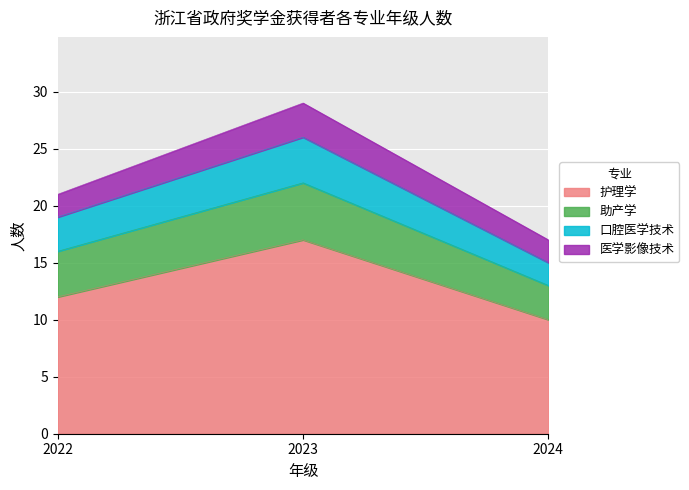

What is the sum of the 护理学 values at 2022 and 2024?

22